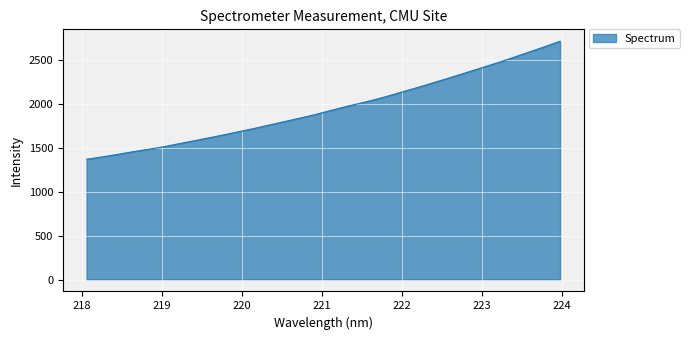

What is the smallest value displayed?

1368.7